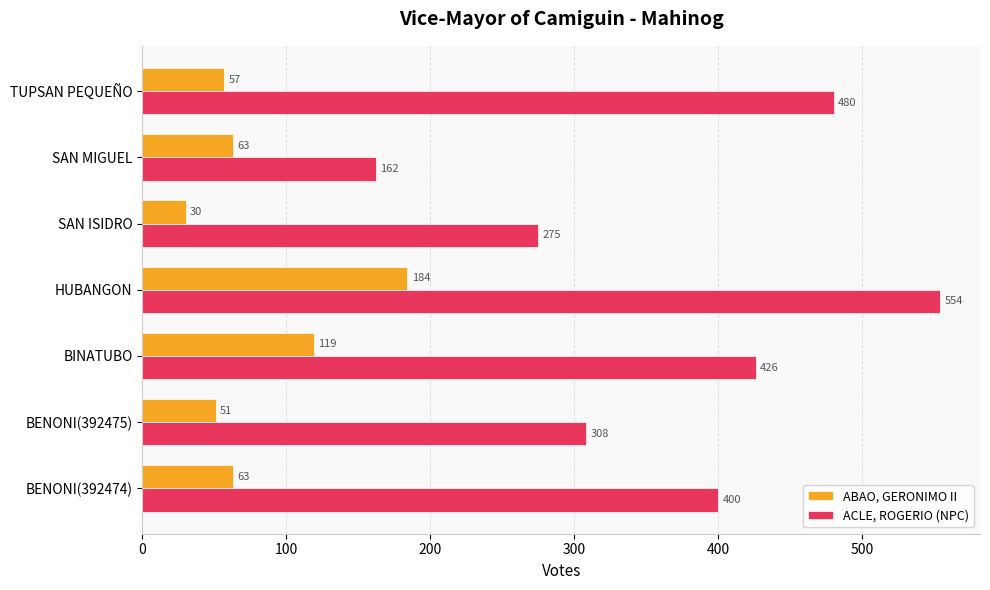

What is the difference between the second highest and minimum values in the ACLE, ROGERIO (NPC) series?

318